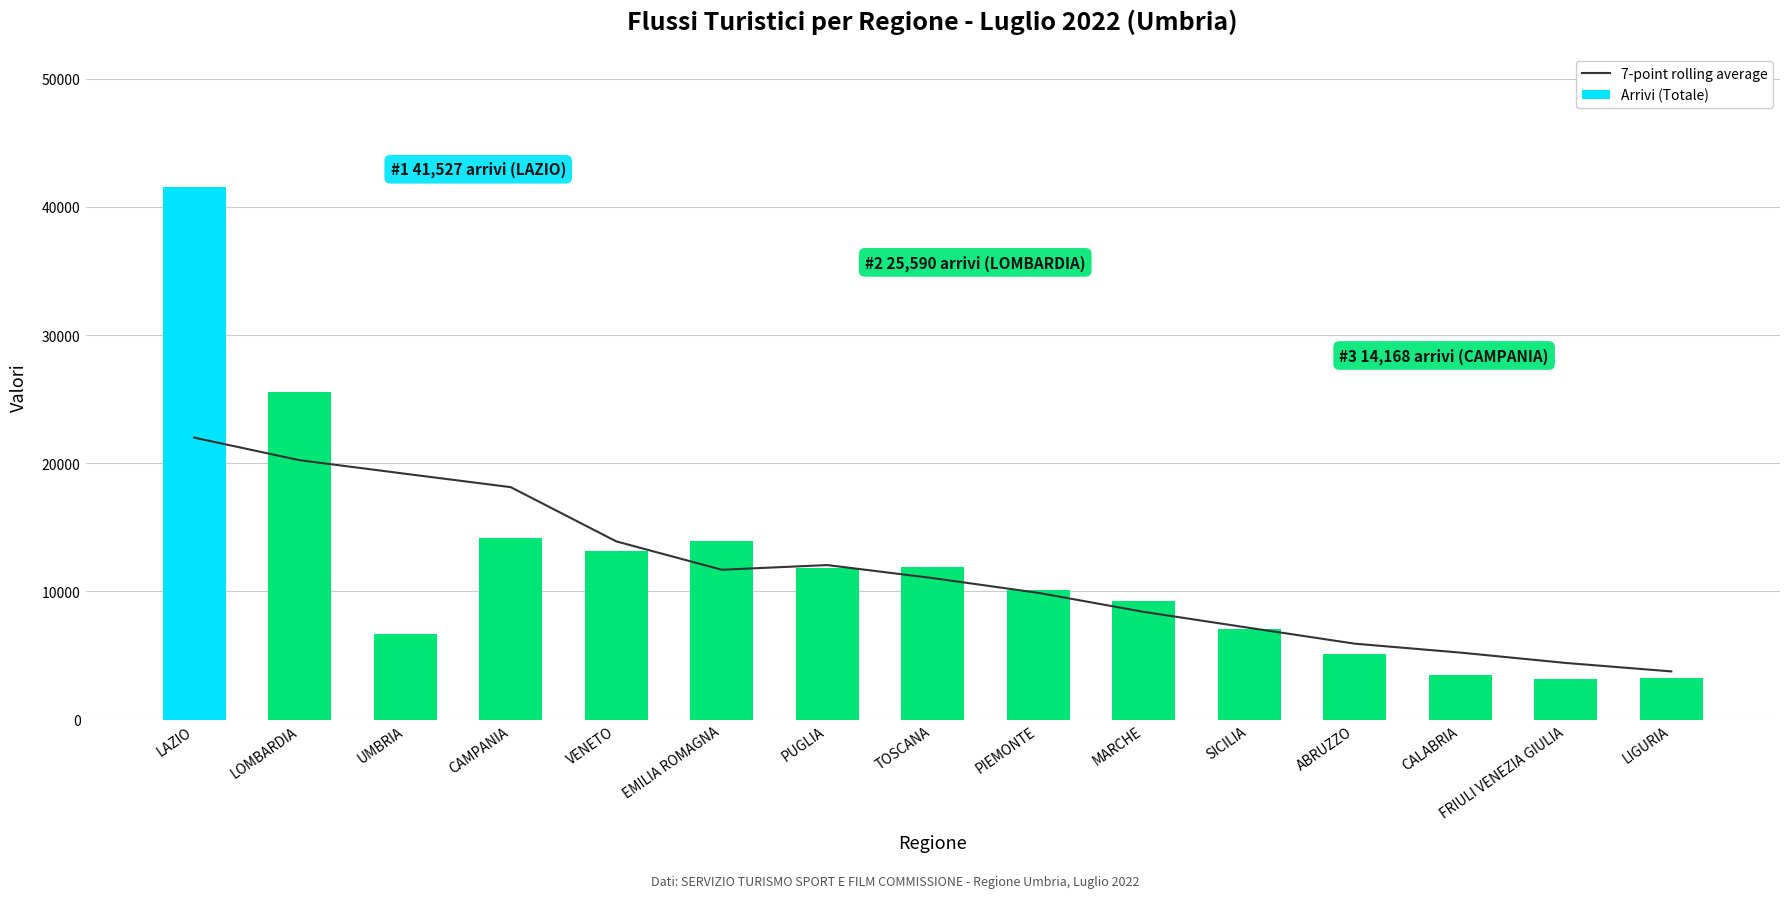

What is the sum of all Arrivi (Totale) values?

180285